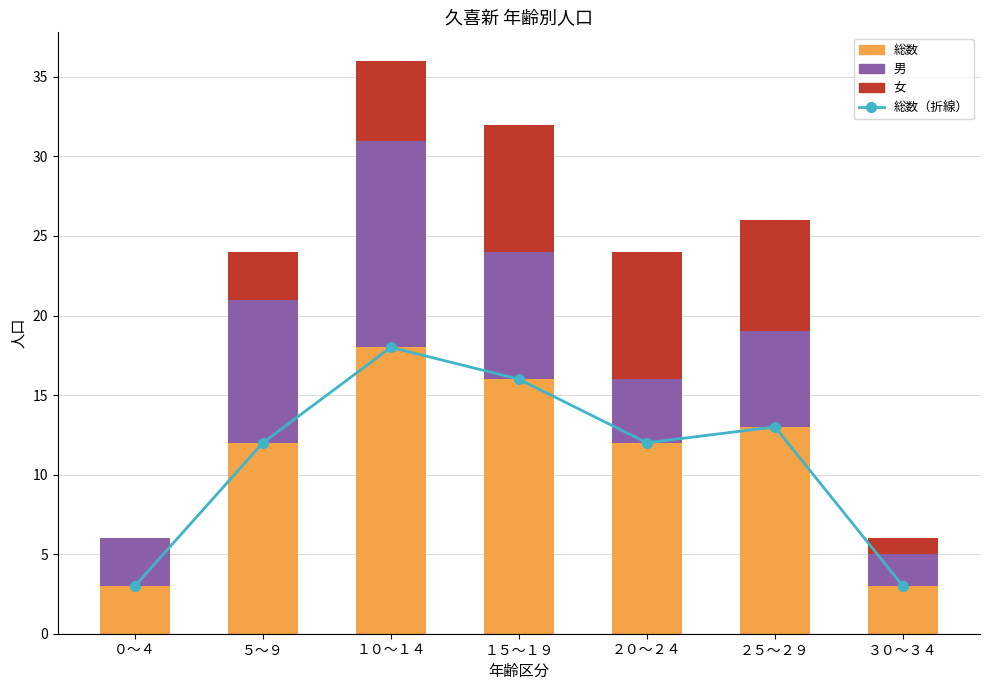

At which label is 総数（折線） closest to 10?

５～９